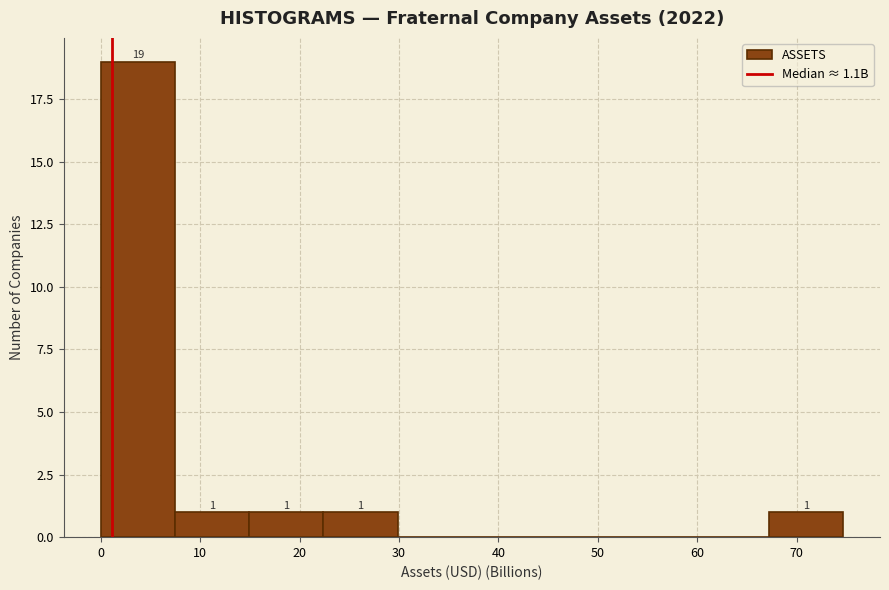

Over which range of the x-axis is the bar tallest?

0 to 7